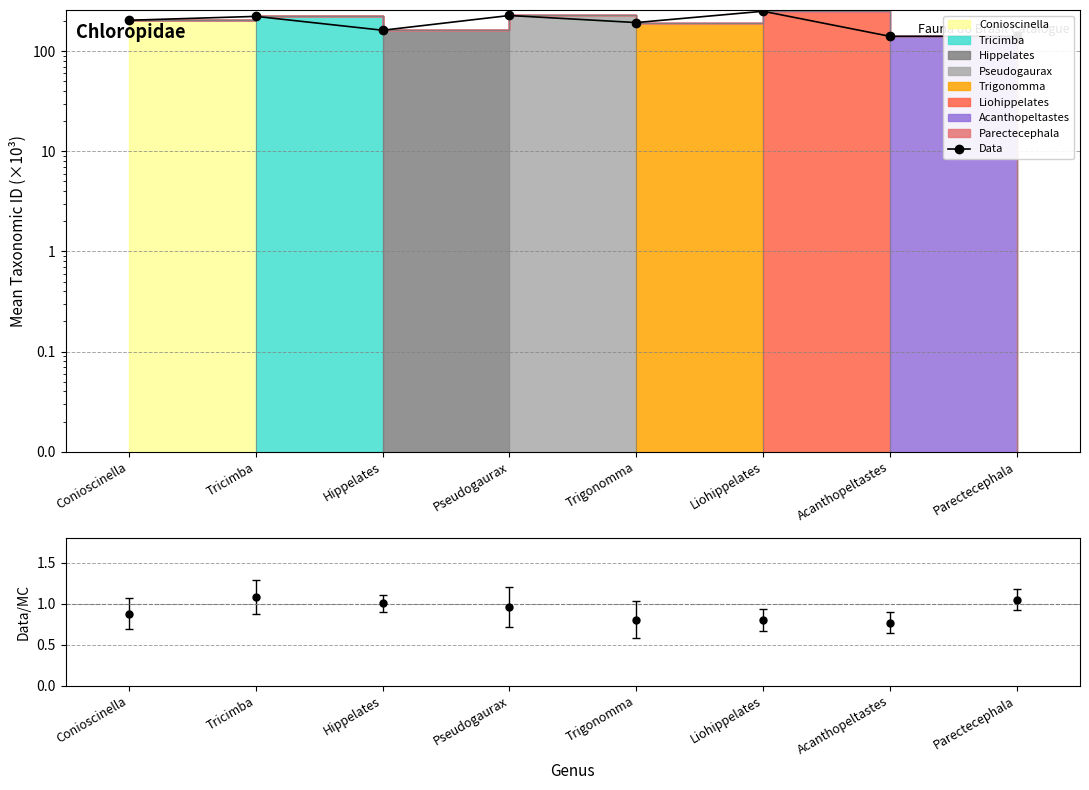

At which label does the data first exceed 203?

Conioscinella